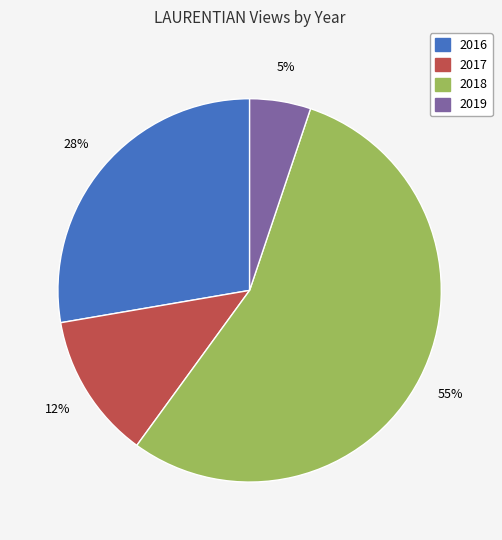

Does 2018 represent more than half of the total?

Yes